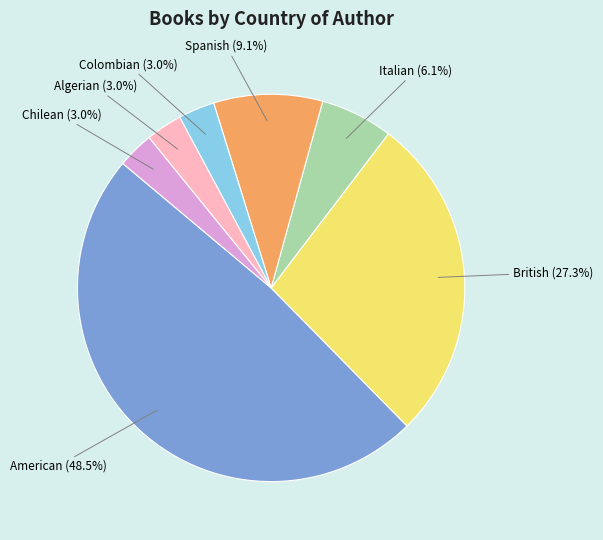

What percentage is the Italian slice, to the nearest percent?

6%